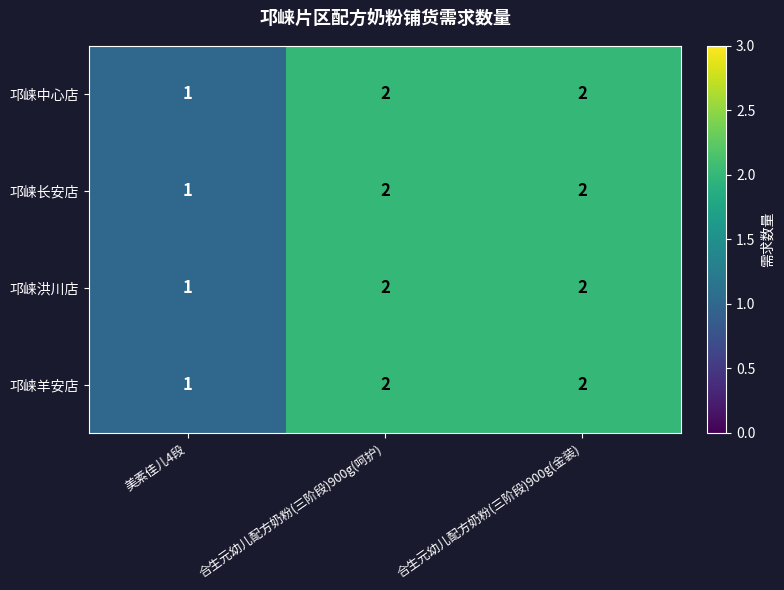

What is the sum of all 邛崃羊安店 values?

5